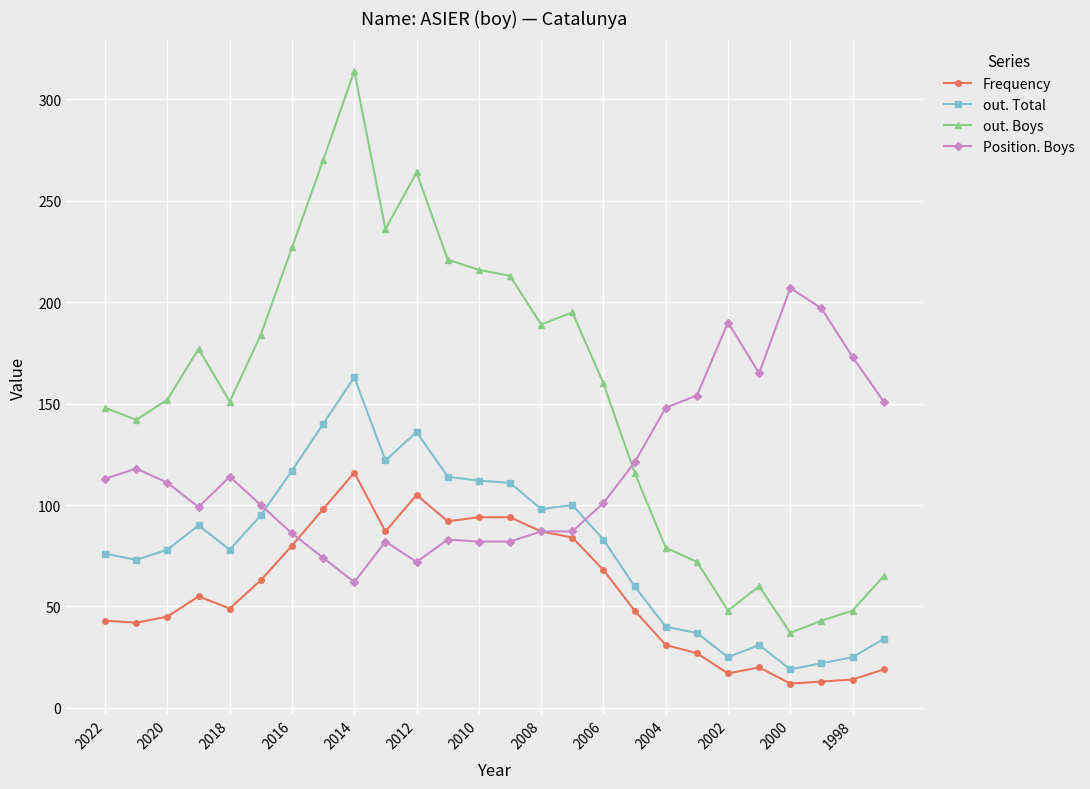

What are all the series names shown in the legend?

Frequency, out. Total, out. Boys, Position. Boys